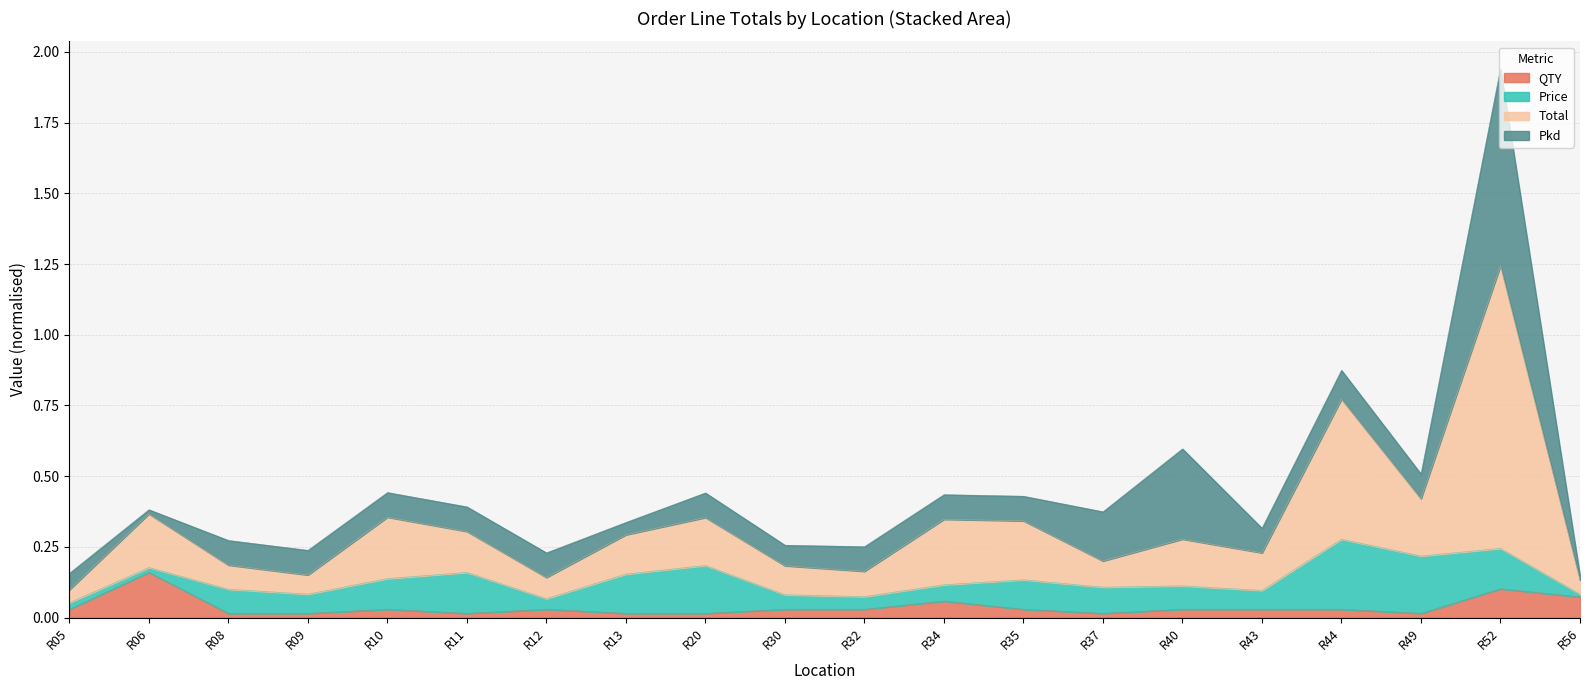

At which label does QTY reach its peak?

R06